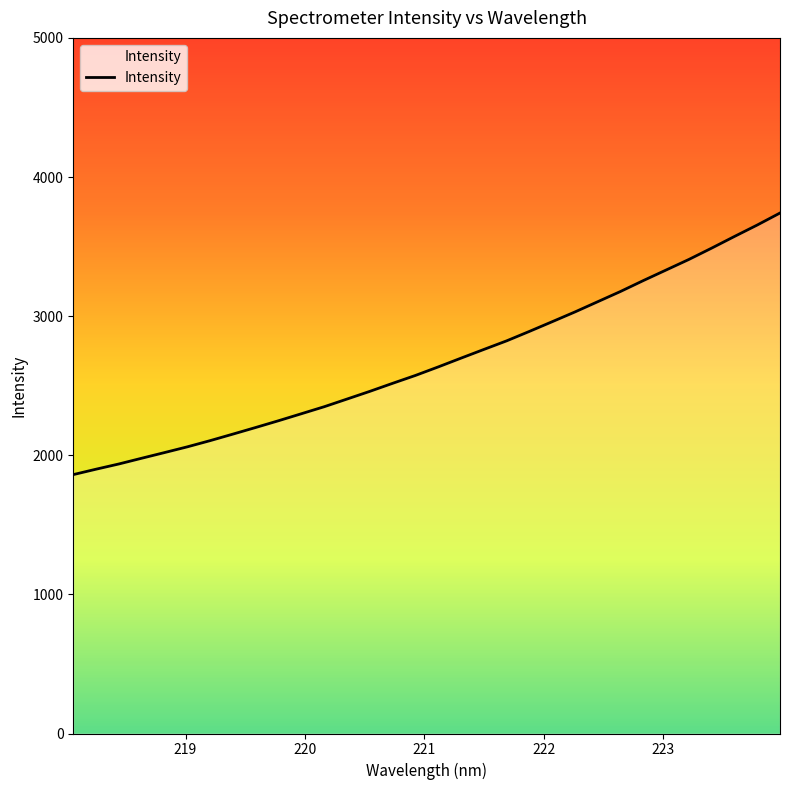

What is the greatest value displayed?

3741.2